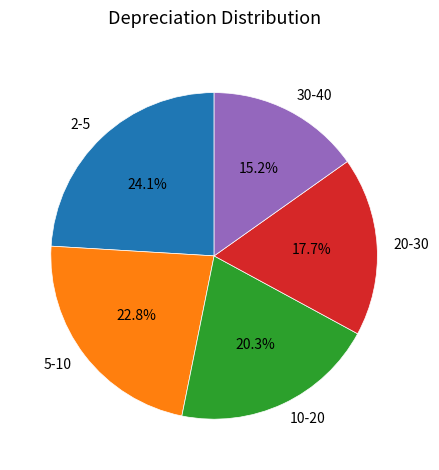

To the nearest percent, what is the difference between the 2-5 and 5-10 slice percentages?

1%